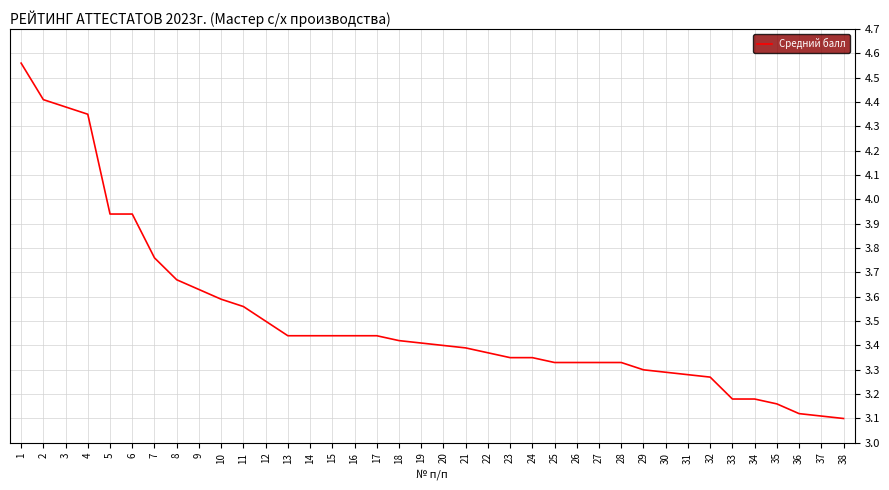

True or false: the data shows 1.6 at 12.

False